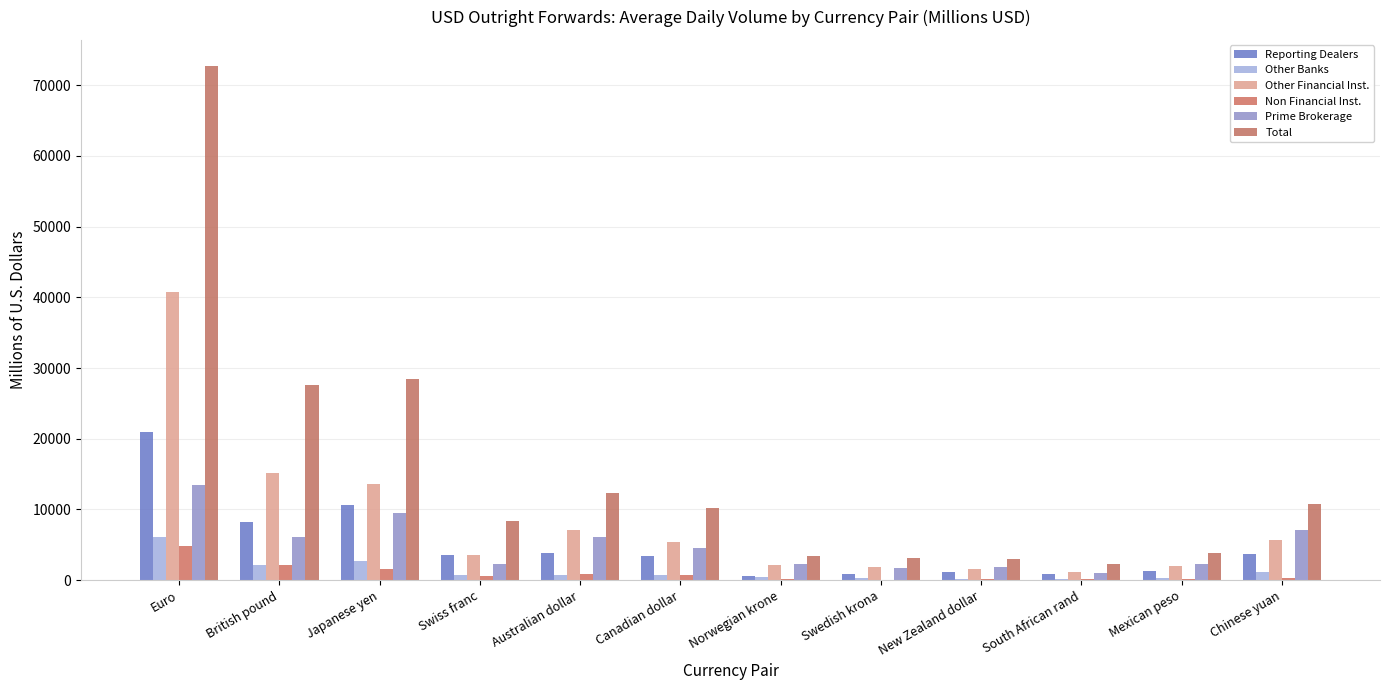

How many series are shown in this chart?

6